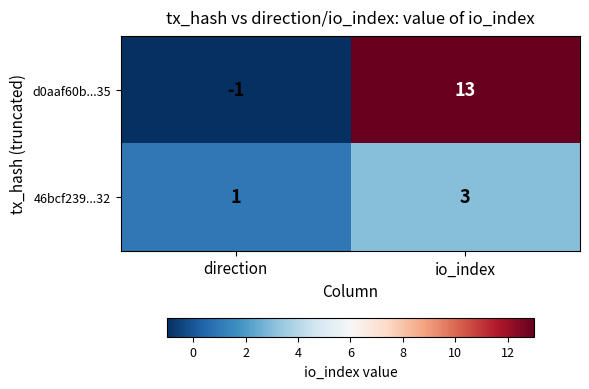

What is the average value of the d0aaf60b...35 series?

6